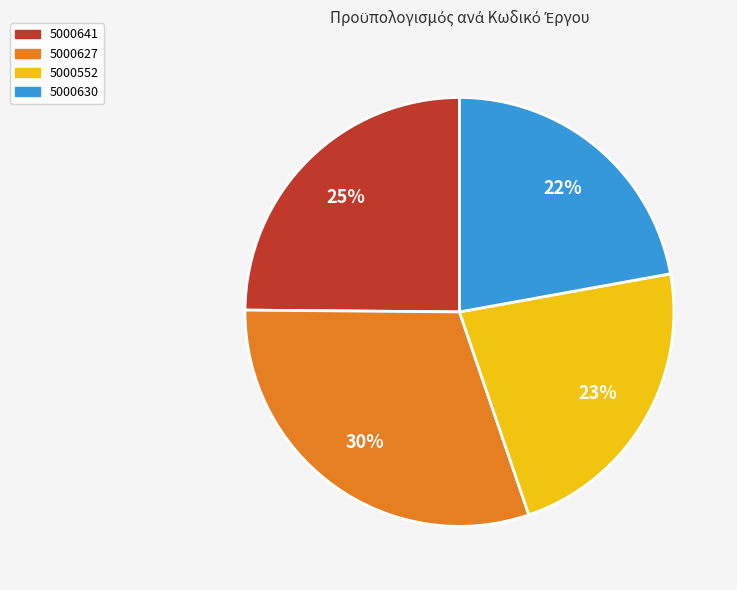

To the nearest percent, what portion does 5000641 represent?

25%